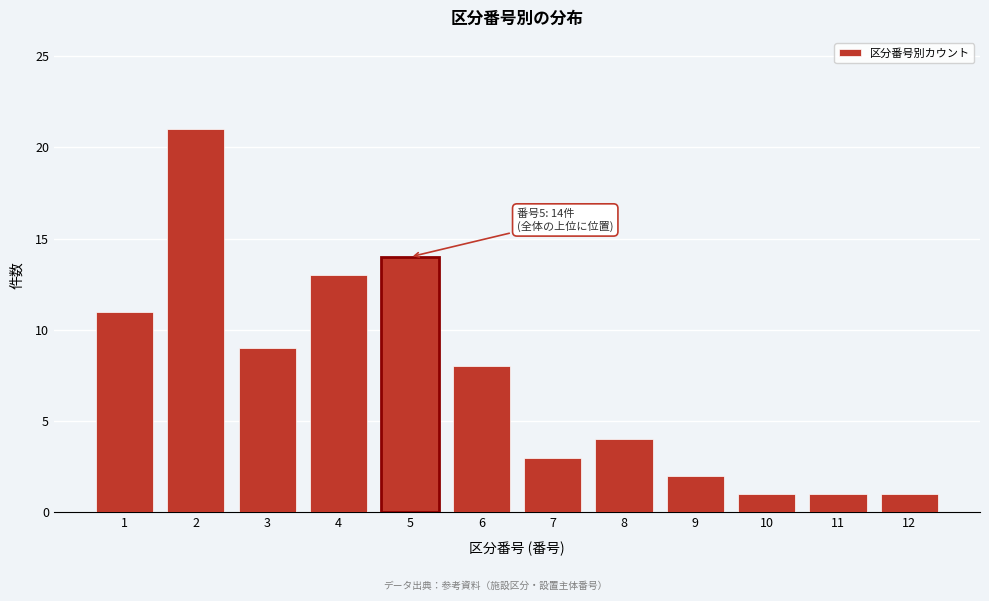

Reading left to right, transcribe all the data shown in this chart.

11	21	9	13	14	8	3	4	2	1	1	1